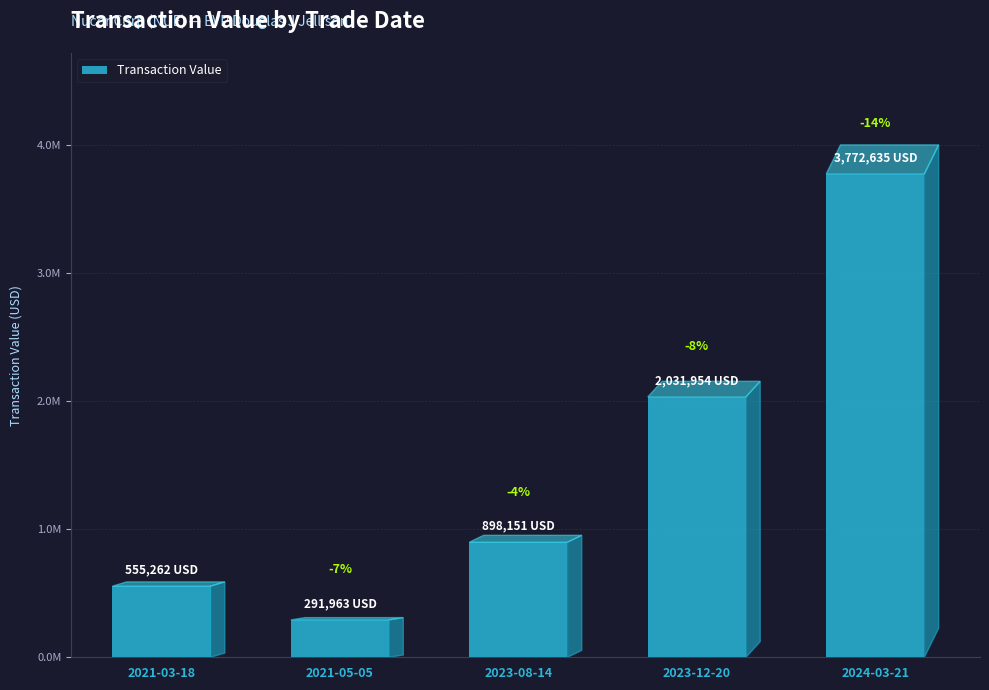

Rank the categories by value from highest to lowest.

2024-03-21, 2023-12-20, 2023-08-14, 2021-03-18, 2021-05-05